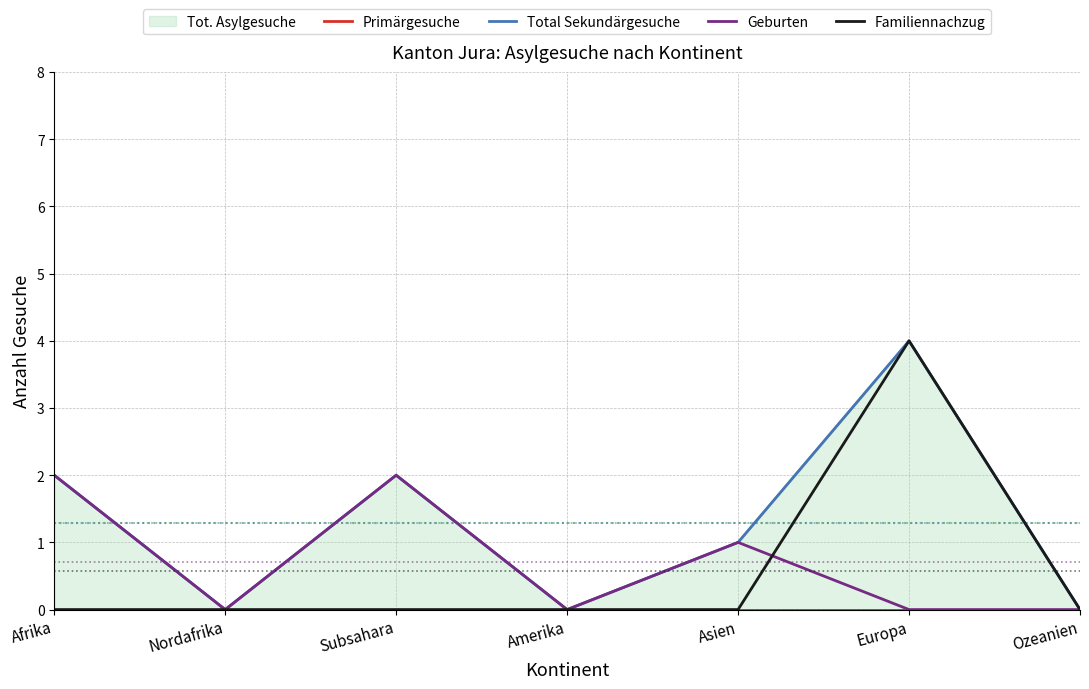

True or false: Total Sekundärgesuche and Familiennachzug cross at least once.

False